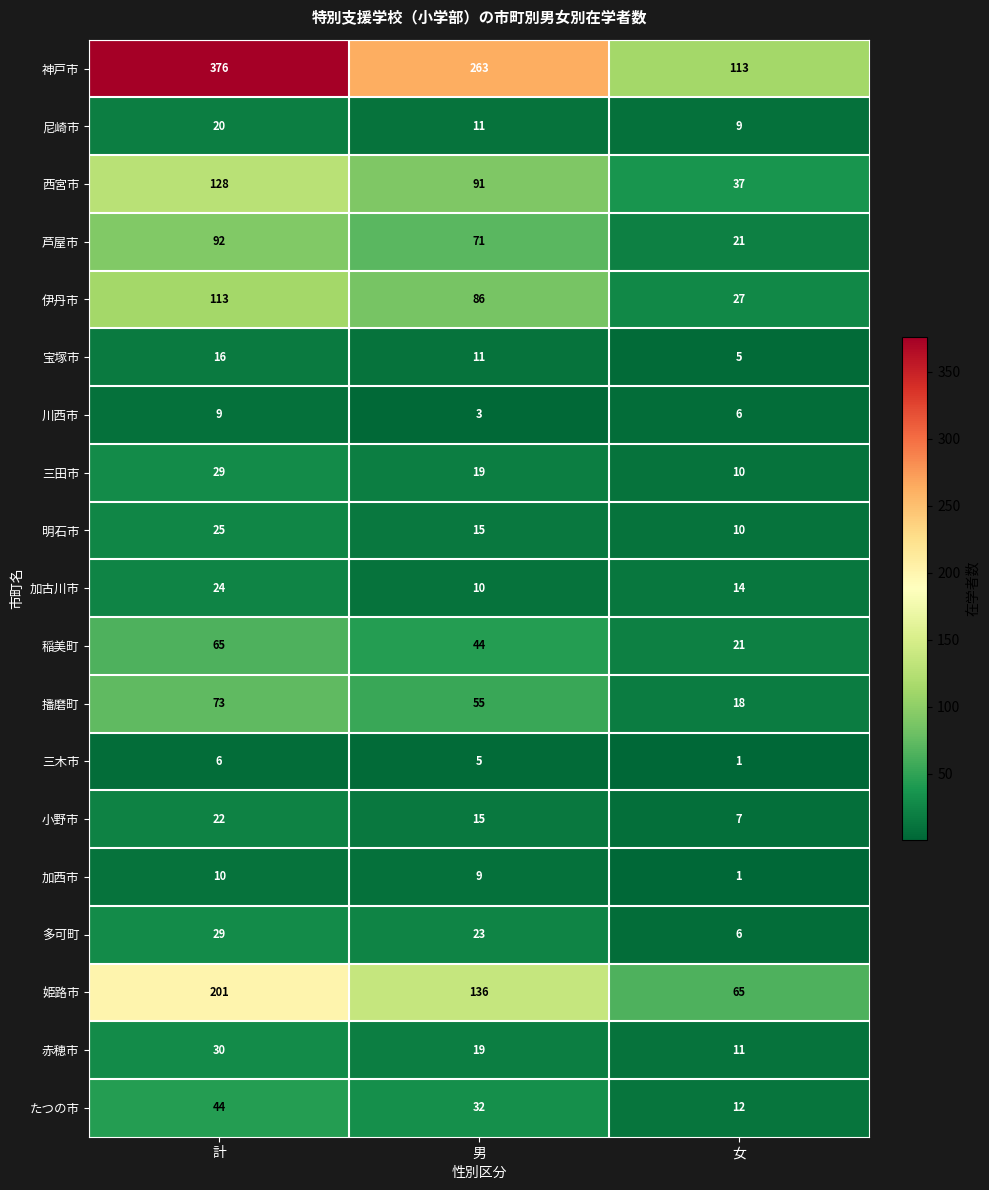

Which series changed the most between 男 and 女?

神戸市